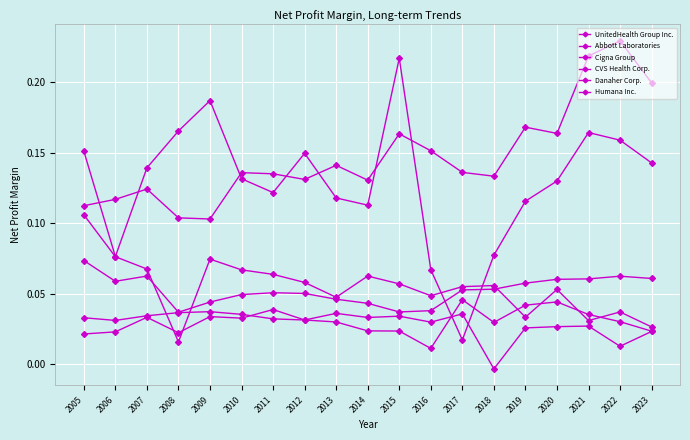

Between 2015 and 2016, which is larger?

2016